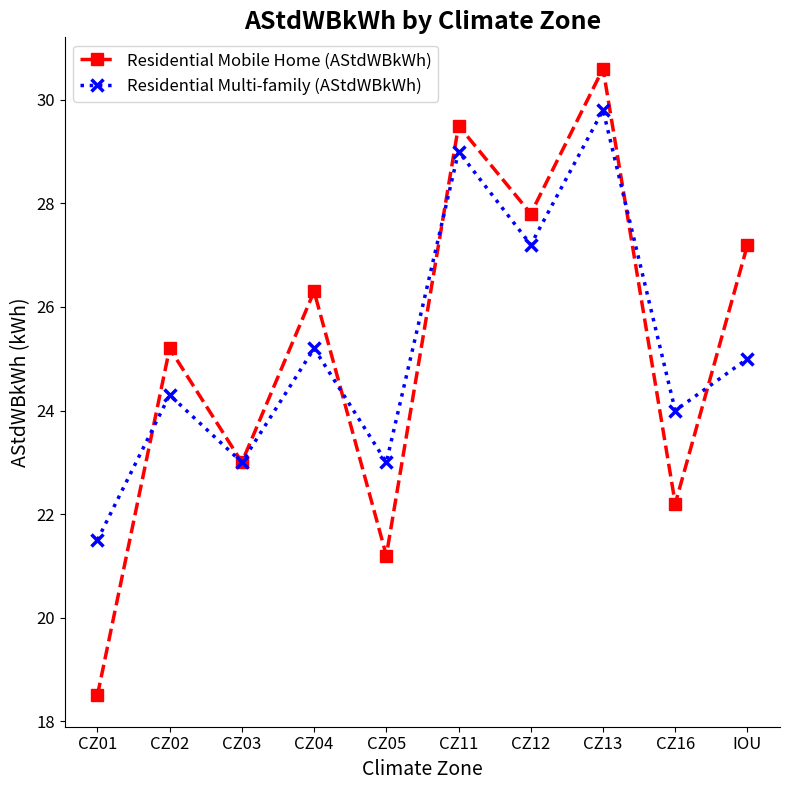

What position from the left is CZ11?

6